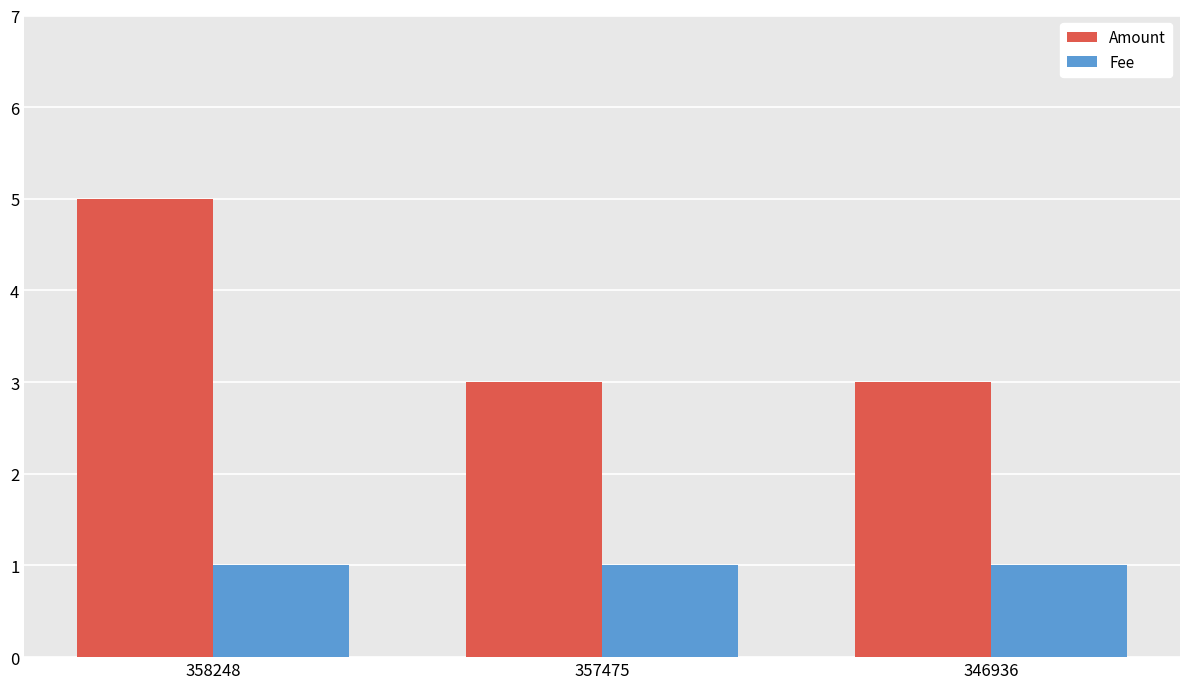

What is the difference between the maximum and minimum values in the Amount series?

2